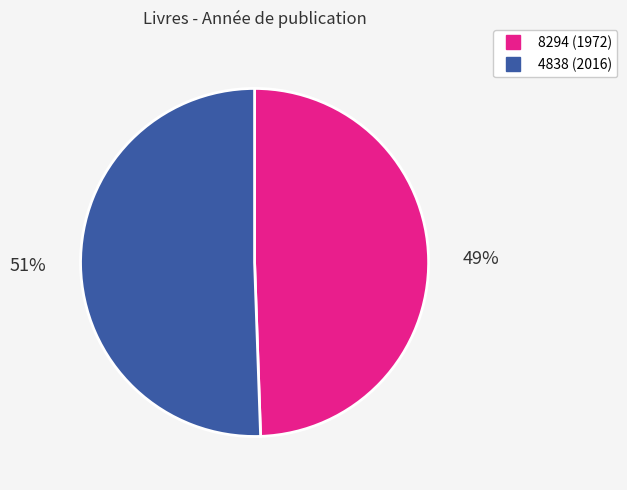

Count the number of slices in the pie.

2